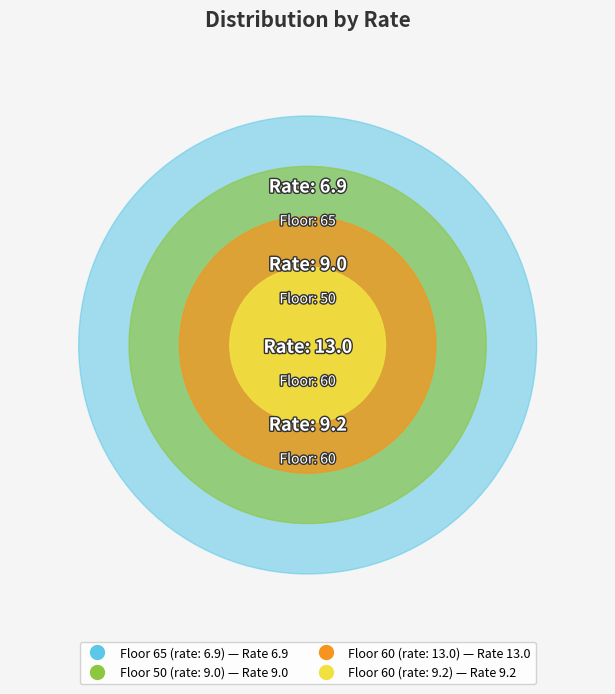

To the nearest percent, what is the difference between the 60 and 50 slice percentages?

1%